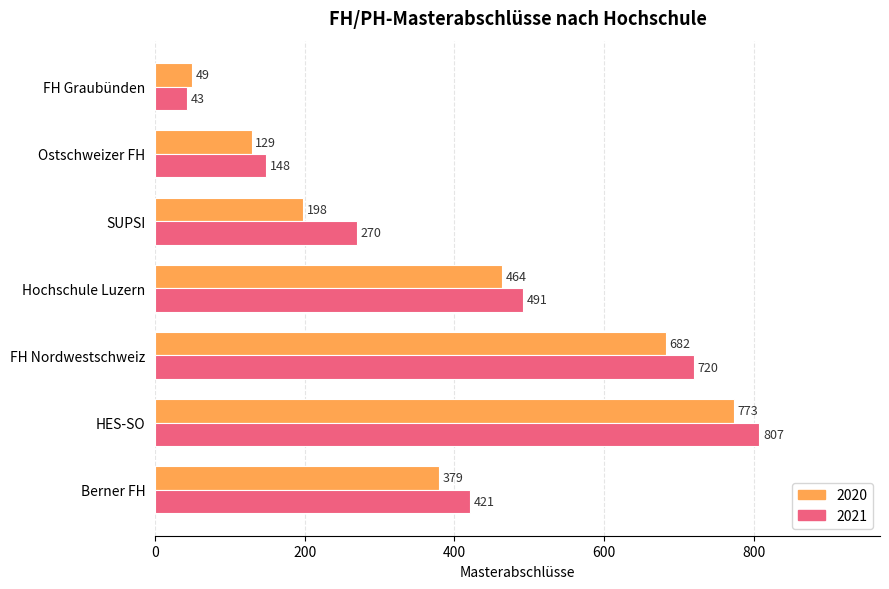

Which series has the widest spread of values?

2021